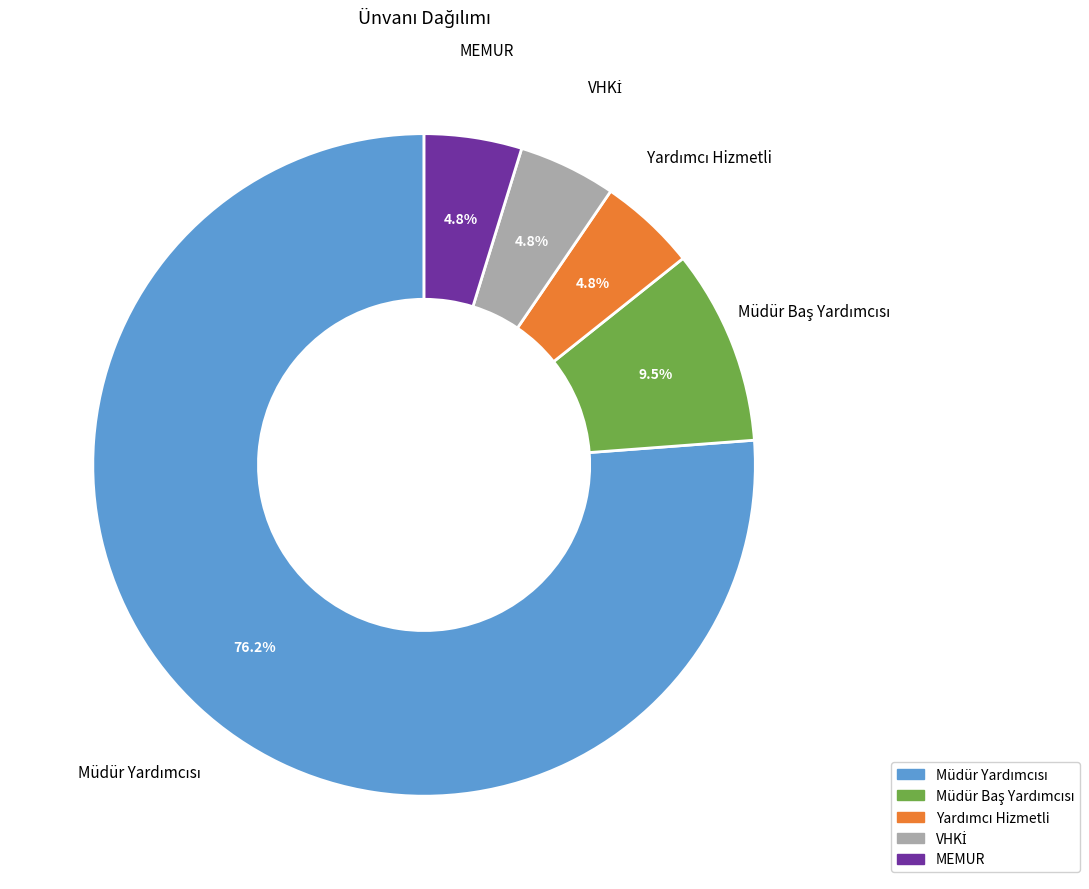

Is there any slice that represents more than half of the pie?

Yes